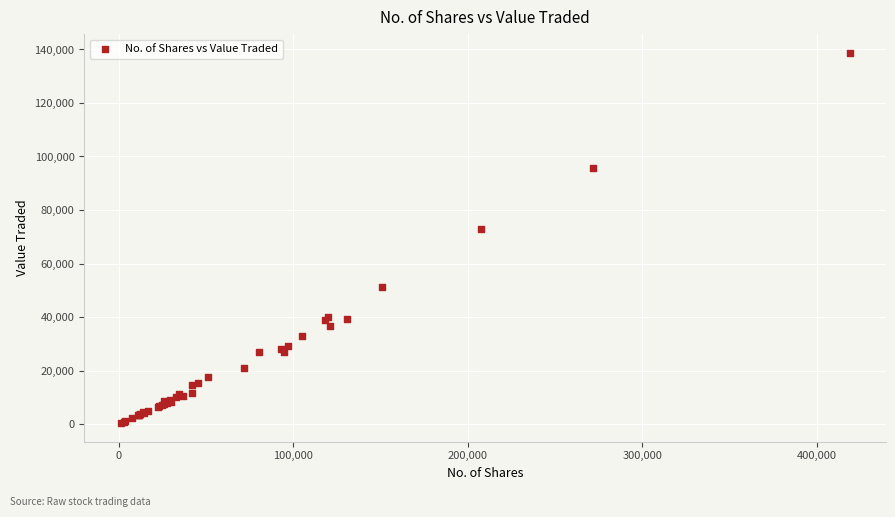

What Y value in the scatter plot is closest to 69574?

72750